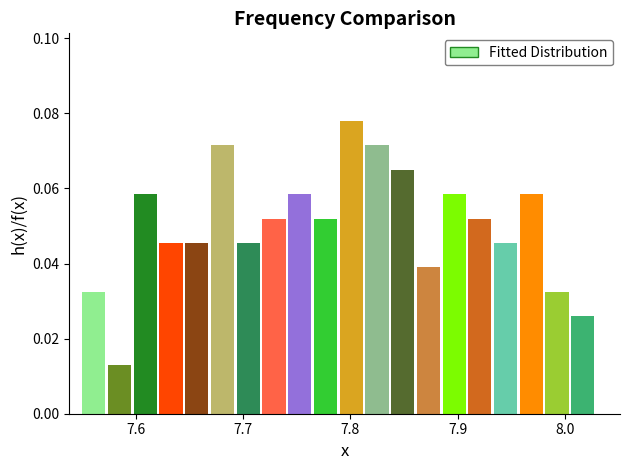

Read against the x-axis, roughly where is the centre of the tallest bar?

7.80